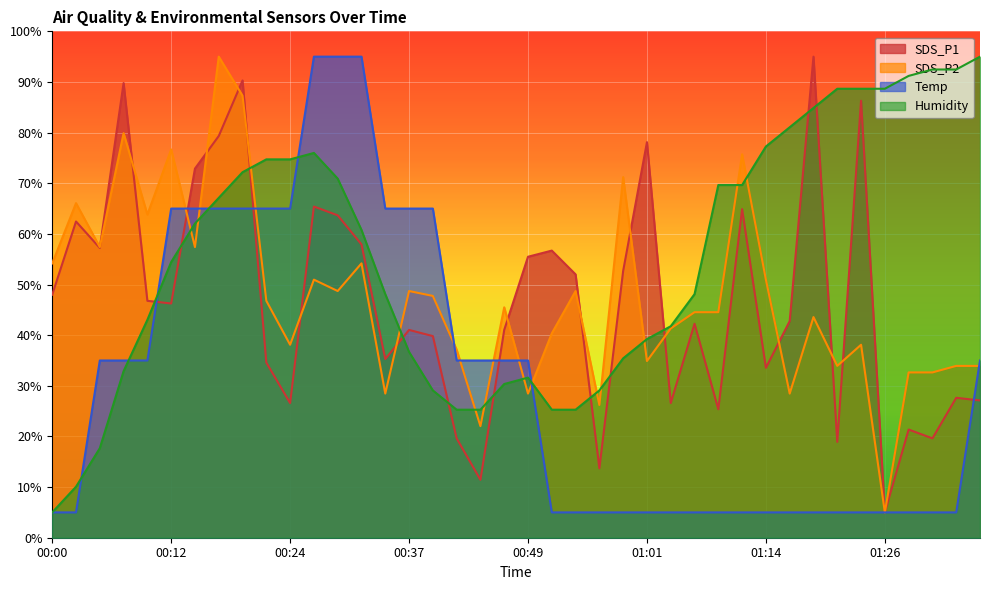

What is the sum of the SDS_P1 values at 01:31 and 00:17?

99.0